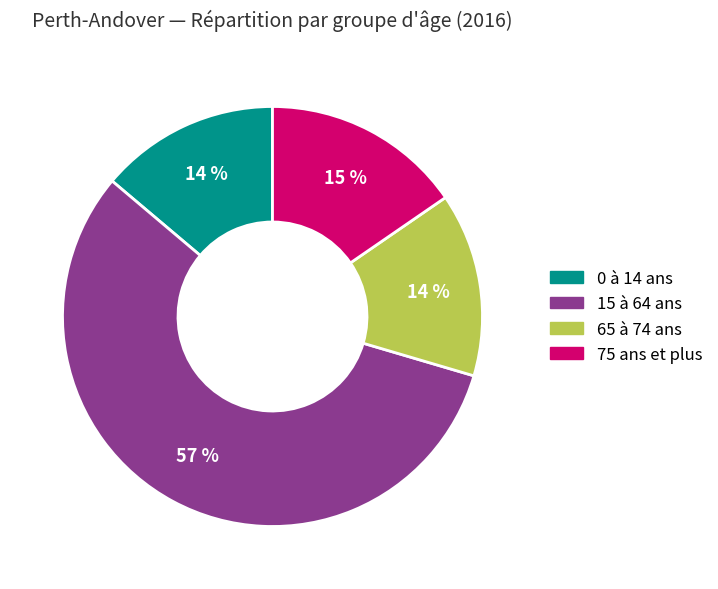

What is the largest slice in the pie chart?

15 à 64 ans